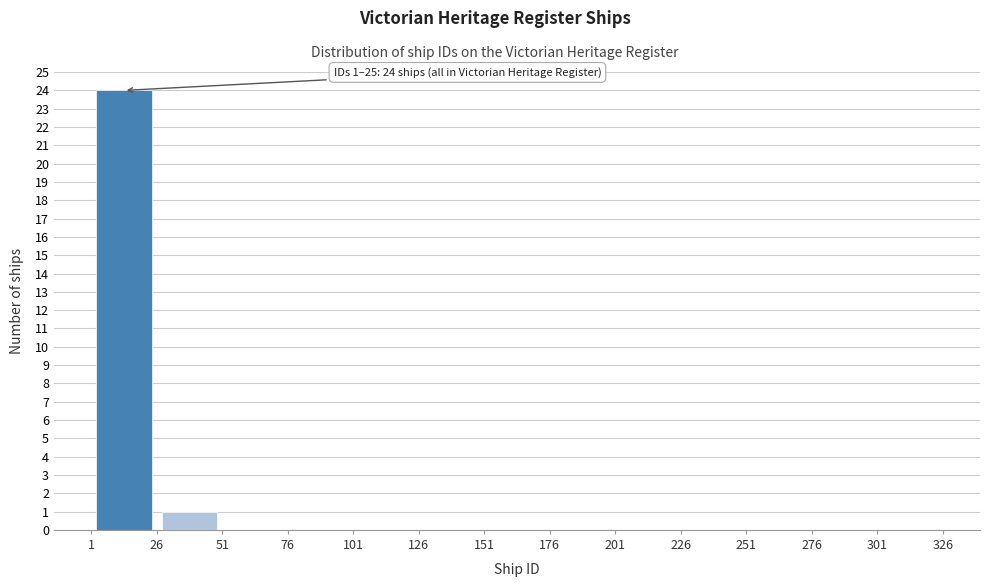

Over which range of the x-axis is the bar tallest?

1 to 26